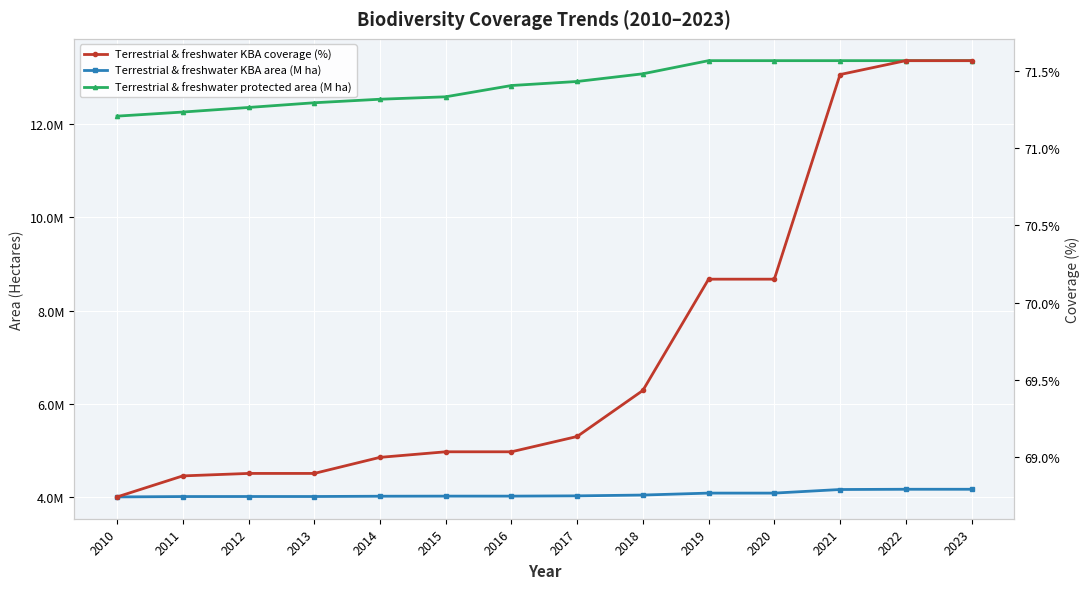

Reading left to right, list all the values displayed in this chart.

Terrestrial & freshwater KBA area (M ha): 3999698.9	4007560.8	4008502.9	4008502.9	4014581.6	4016635.1	4016635.1	4022416.3	4039782.7	4081651.3	4081651.3	4158660.8	4163924.5	4163924.5
Terrestrial & freshwater protected area (M ha): 12171366.2	12259124.5	12357497.5	12458418.9	12534161.7	12586428.8	12828449.5	12915156.2	13079997.9	13362069.4	13362069.4	13362069.4	13362069.4	13362069.4
Terrestrial & freshwater KBA coverage (%): 68.7	68.9	68.9	68.9	69.0	69.0	69.0	69.1	69.4	70.2	70.2	71.5	71.6	71.6